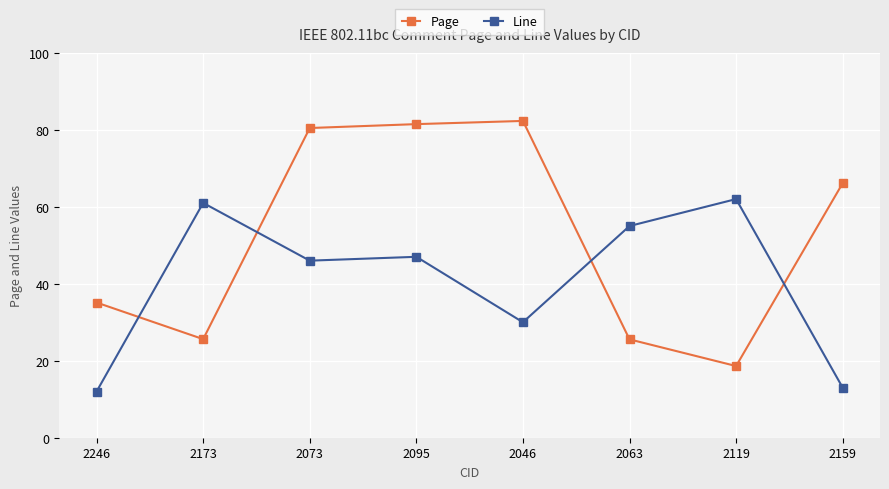

At which category does the chart reach its minimum across all series?

2246